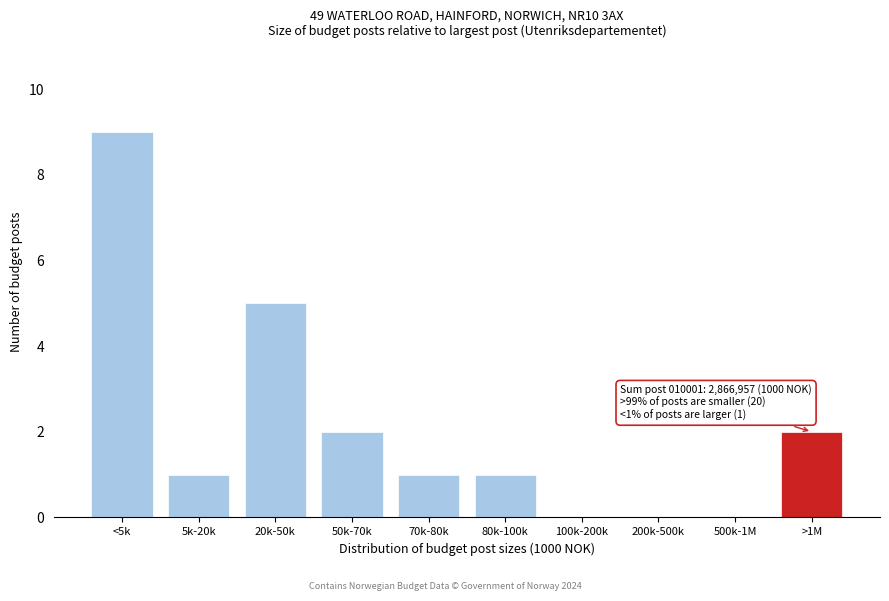

Reading left to right, list all the values displayed in this chart.

<5k=9	5k-20k=1	20k-50k=5	50k-70k=2	70k-80k=1	80k-100k=1	100k-200k=0	200k-500k=0	500k-1M=0	>1M=2